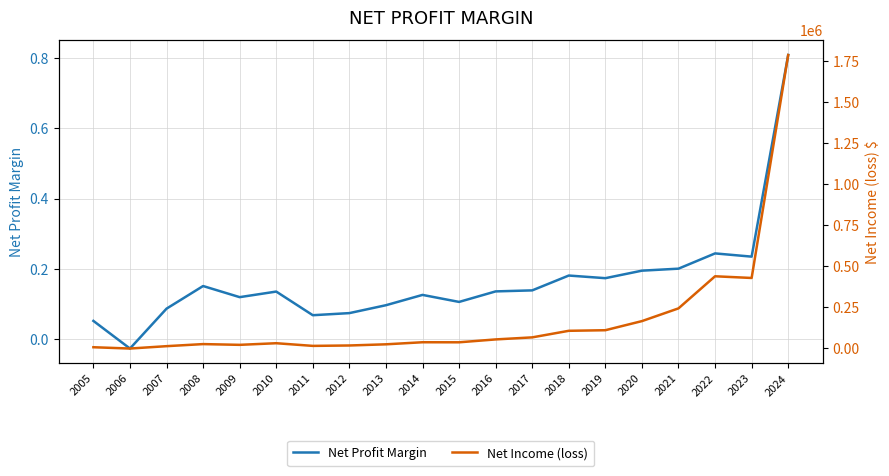

Does the chart have visible grid lines?

Yes